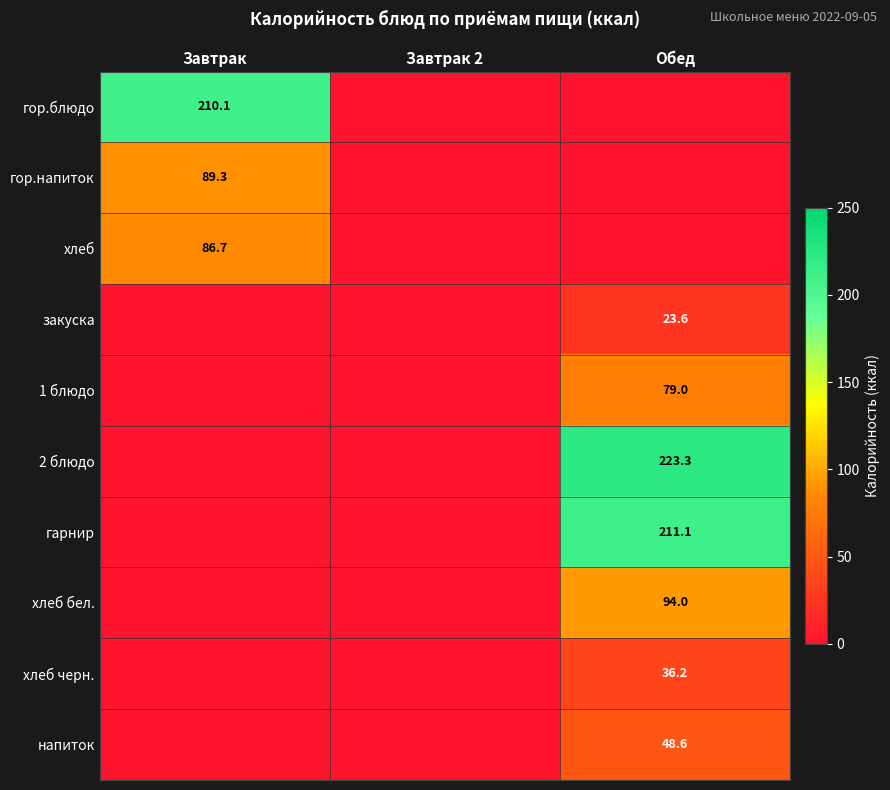

The гарнир series shows 211.1 at Обед. True or false?

True